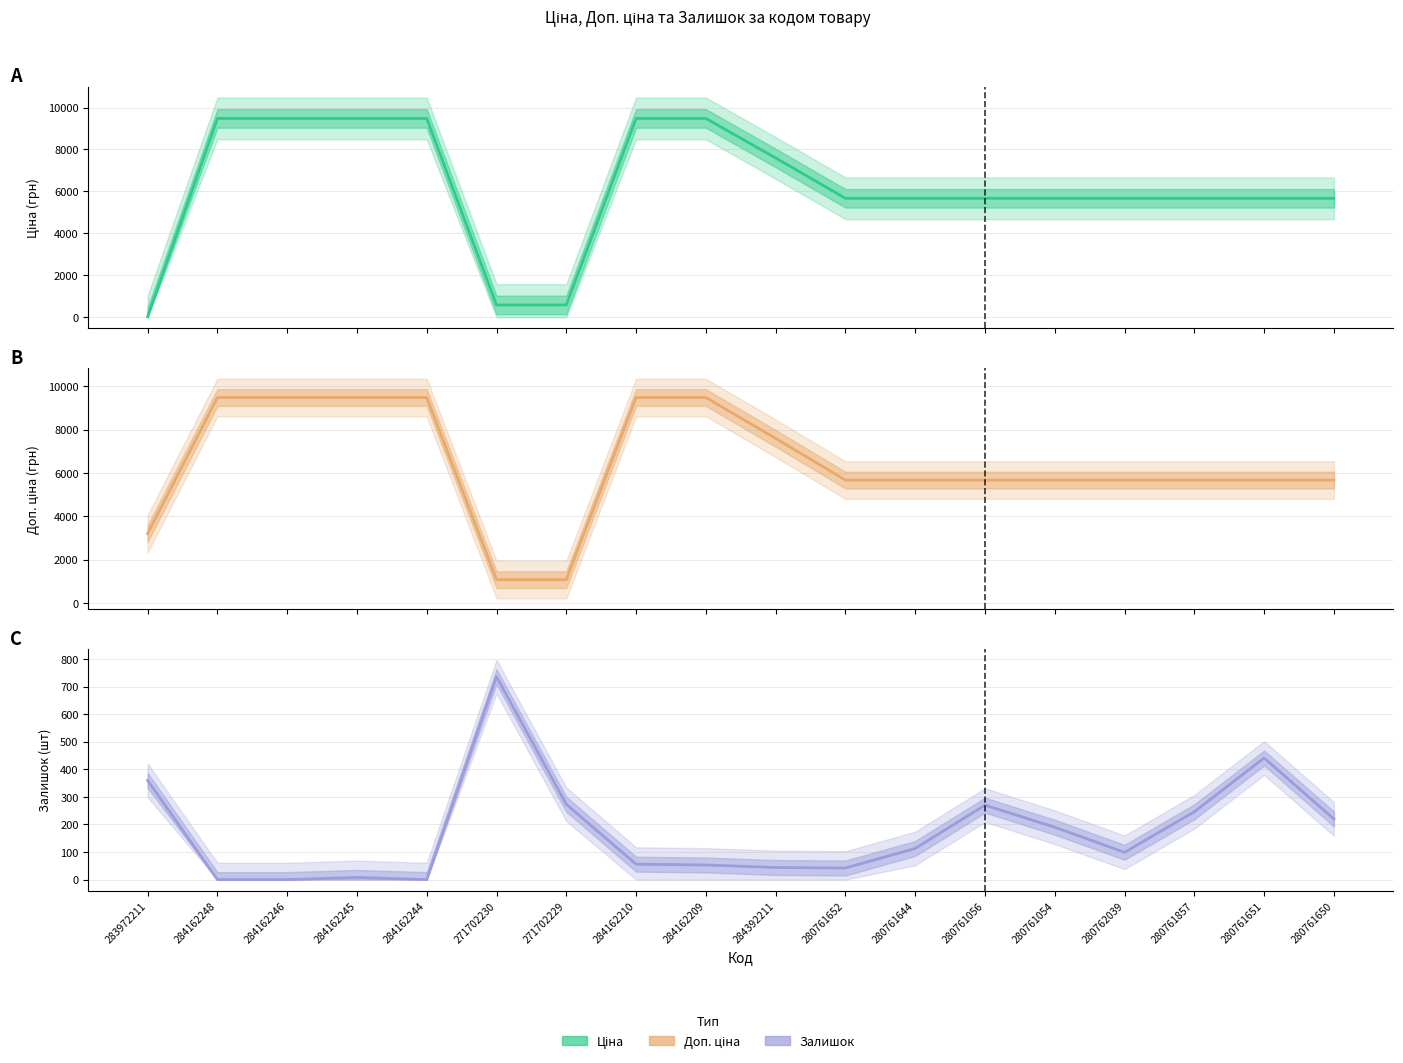

Is it true that Ціна equals 4250.1 at 284162248?

False